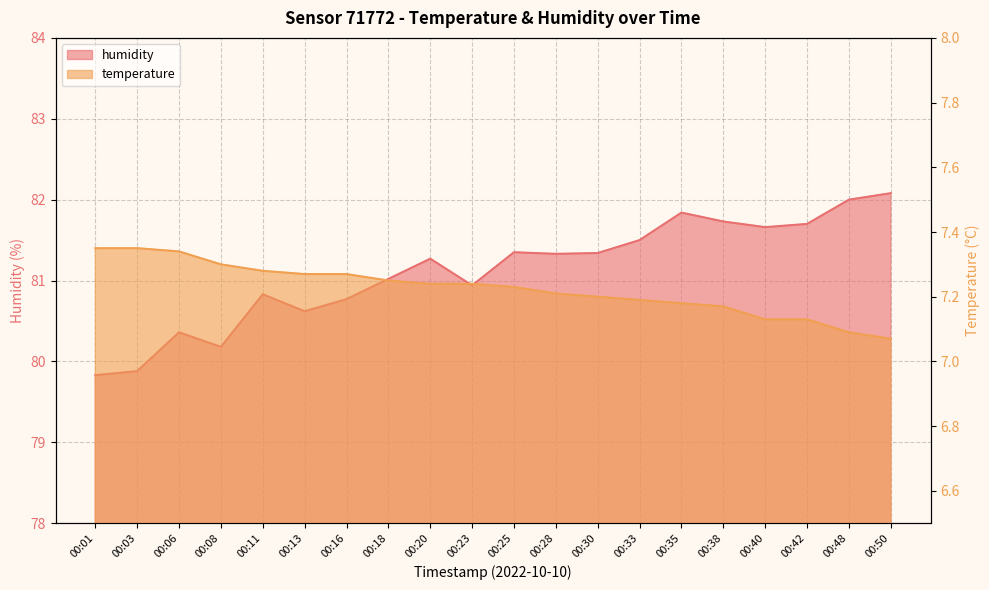

What is the value of the humidity point at the 3rd from the left?

80.4